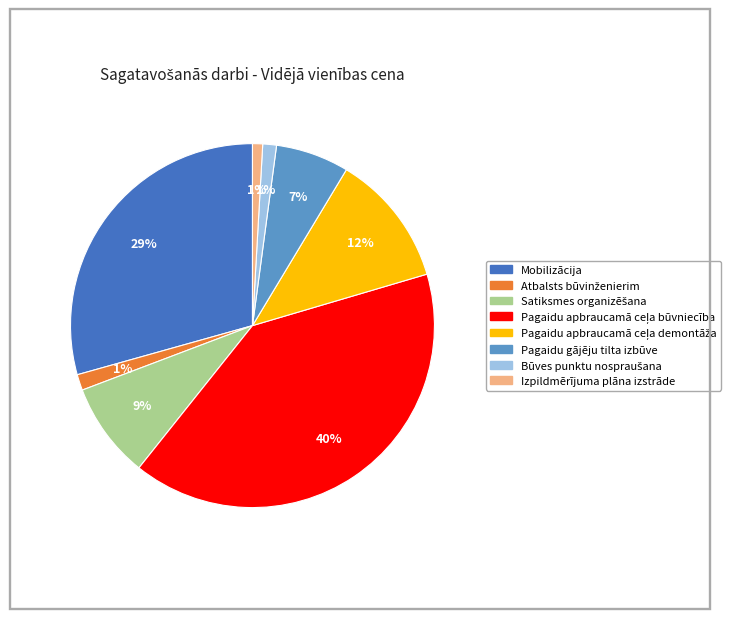

True or false: Mobilizācija accounts for 29% of the total.

True